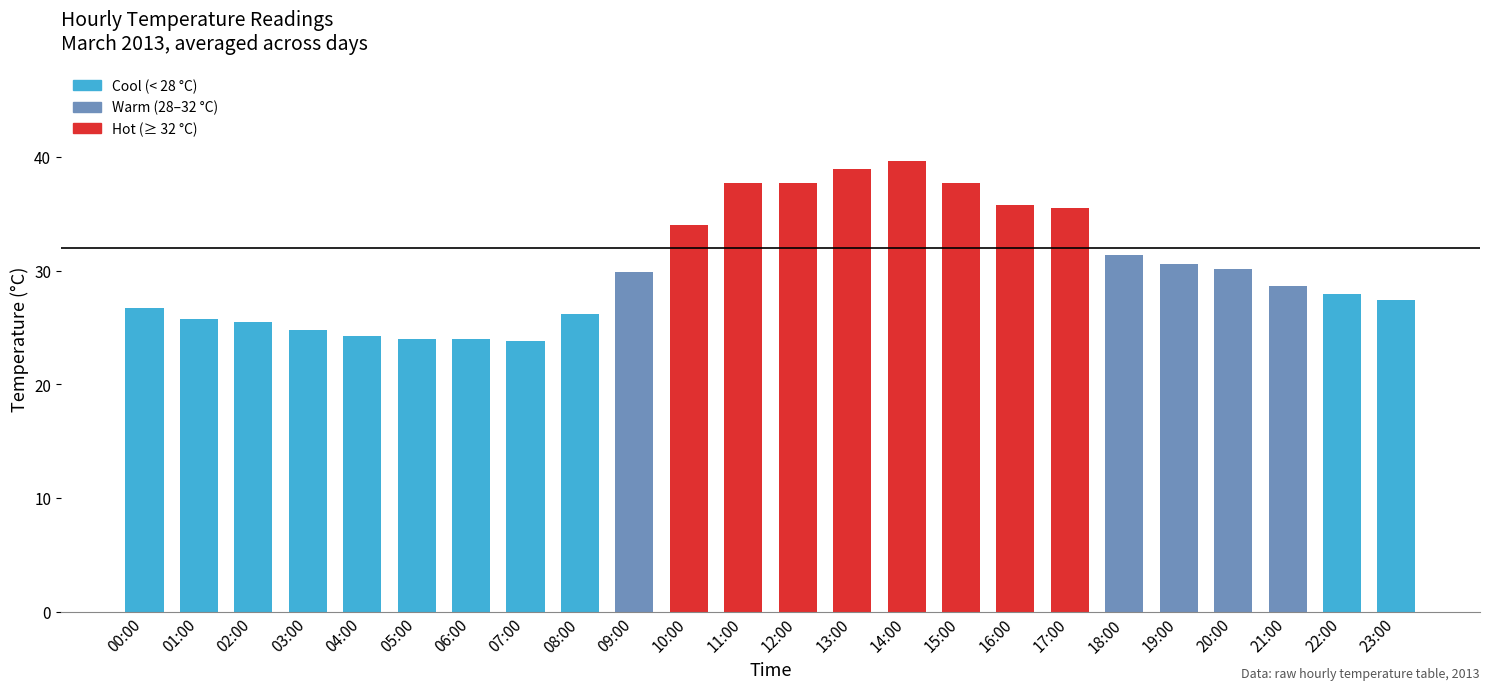

Approximately how many times larger is the value at 08:00 compared to 04:00?

1.1